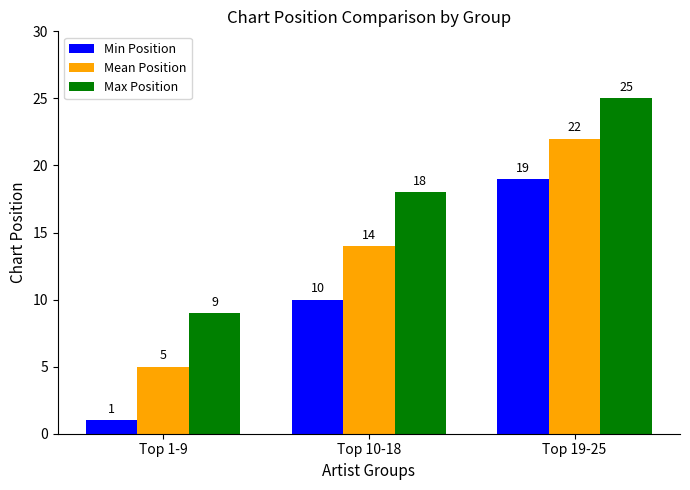

How many Min Position values are between 1 and 19?

3